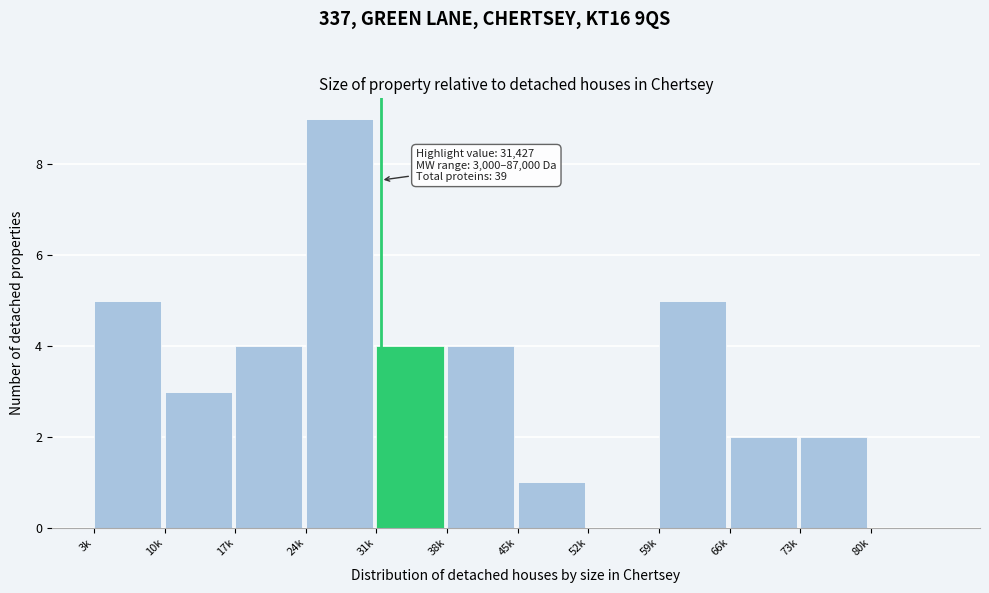

Reading left to right, list all the values displayed in this chart.

3k=5	10k=3	17k=4	24k=9	31k=4	38k=4	45k=1	52k=0	59k=5	66k=2	73k=2	80k=0